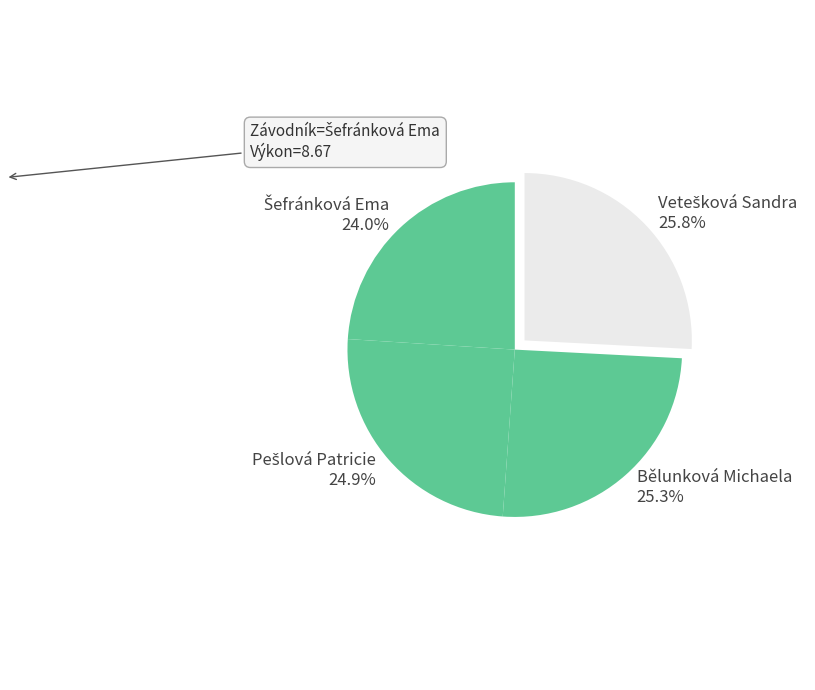

Is there a majority slice in this chart?

No